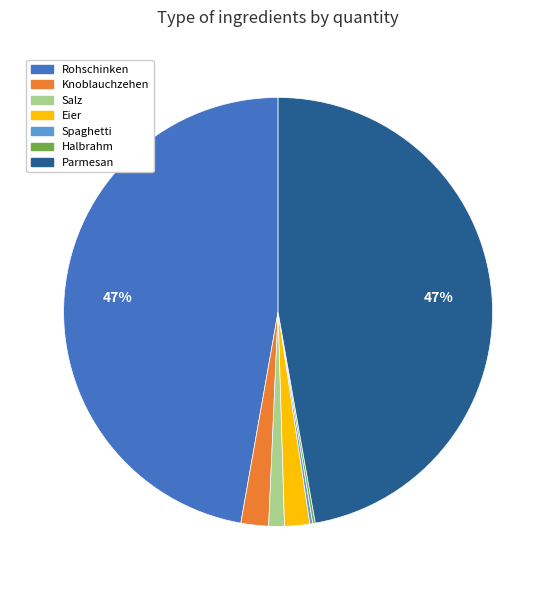

Between Eier and Rohschinken, which is larger?

Rohschinken